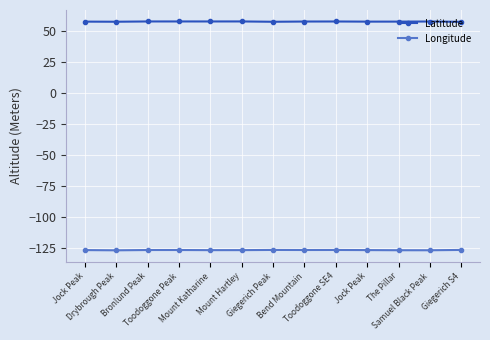

Is this an area chart (filled region under the line)?

No